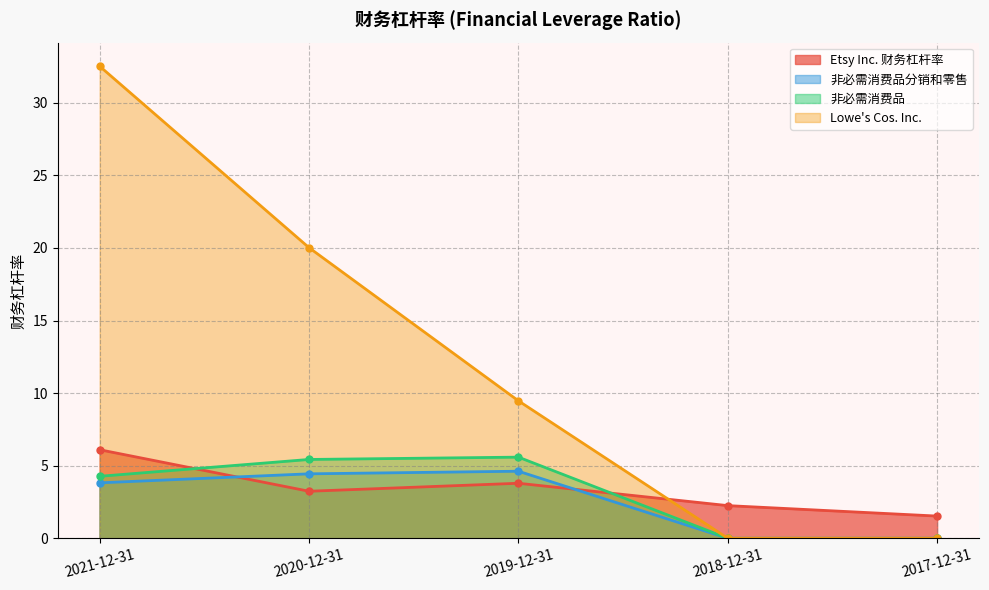

What are all the series names shown in the legend?

Etsy Inc. 财务杠杆率, 非必需消费品分销和零售, 非必需消费品, Lowe's Cos. Inc.